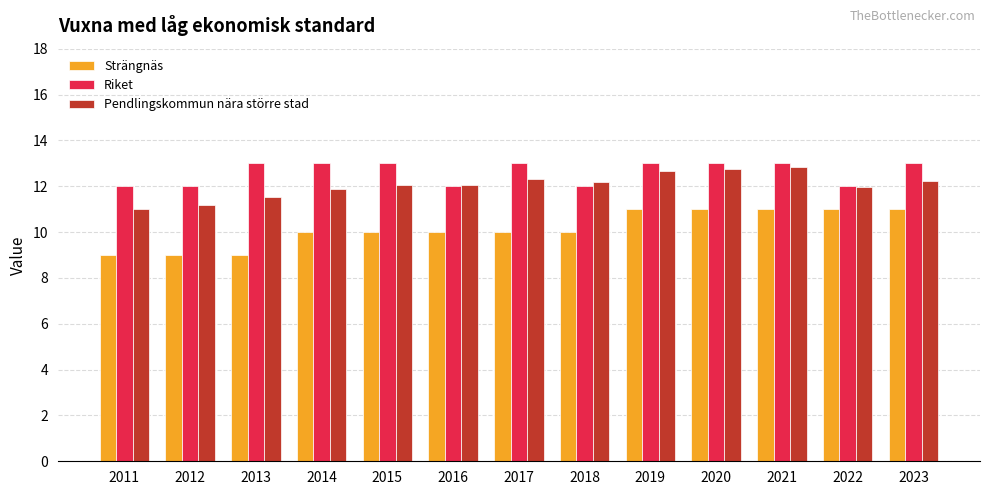

What is the difference between the highest and lowest values at 2014?

3.0